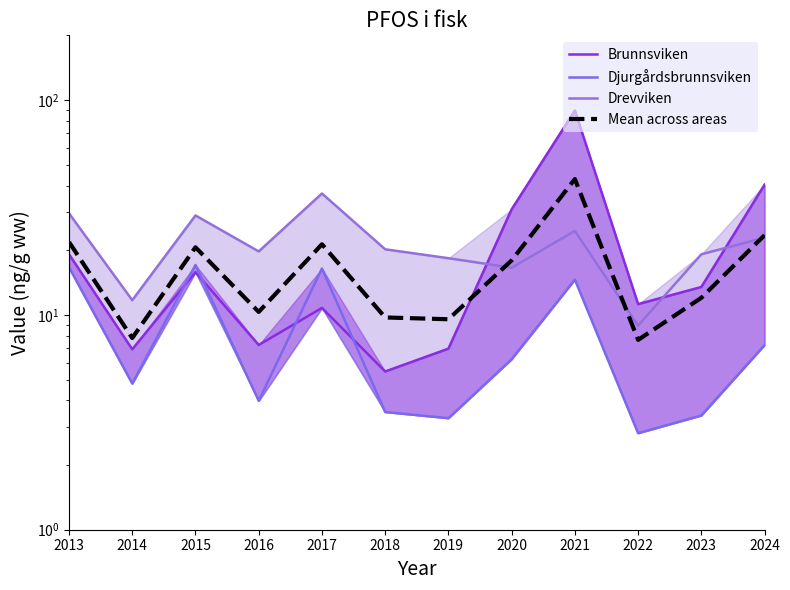

List the series in order of their peak value, lowest first.

Djurgårdsbrunnsviken, Drevviken, Mean across areas, Brunnsviken